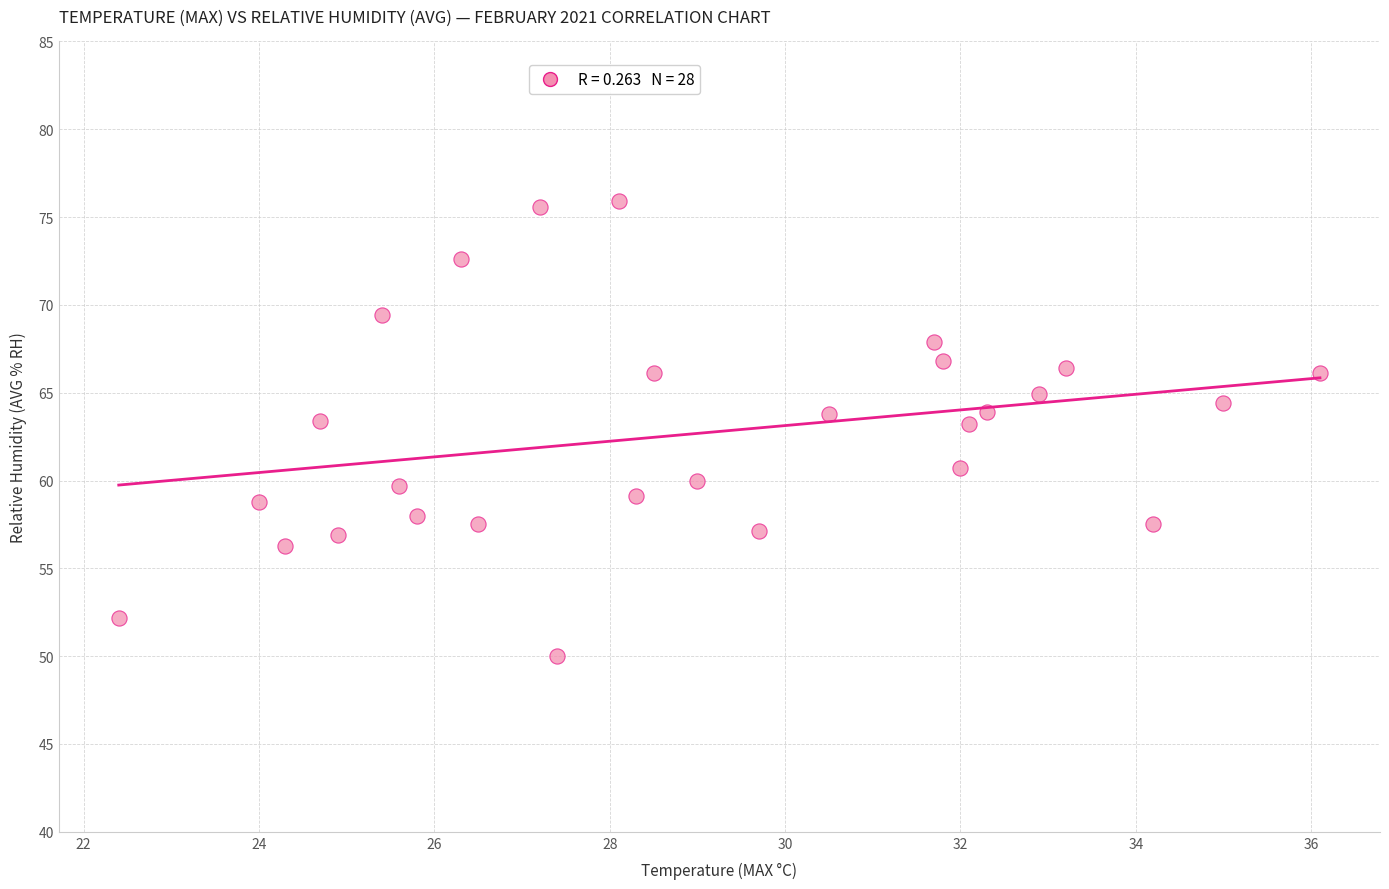

What is the range of X values (max minus min)?

13.7